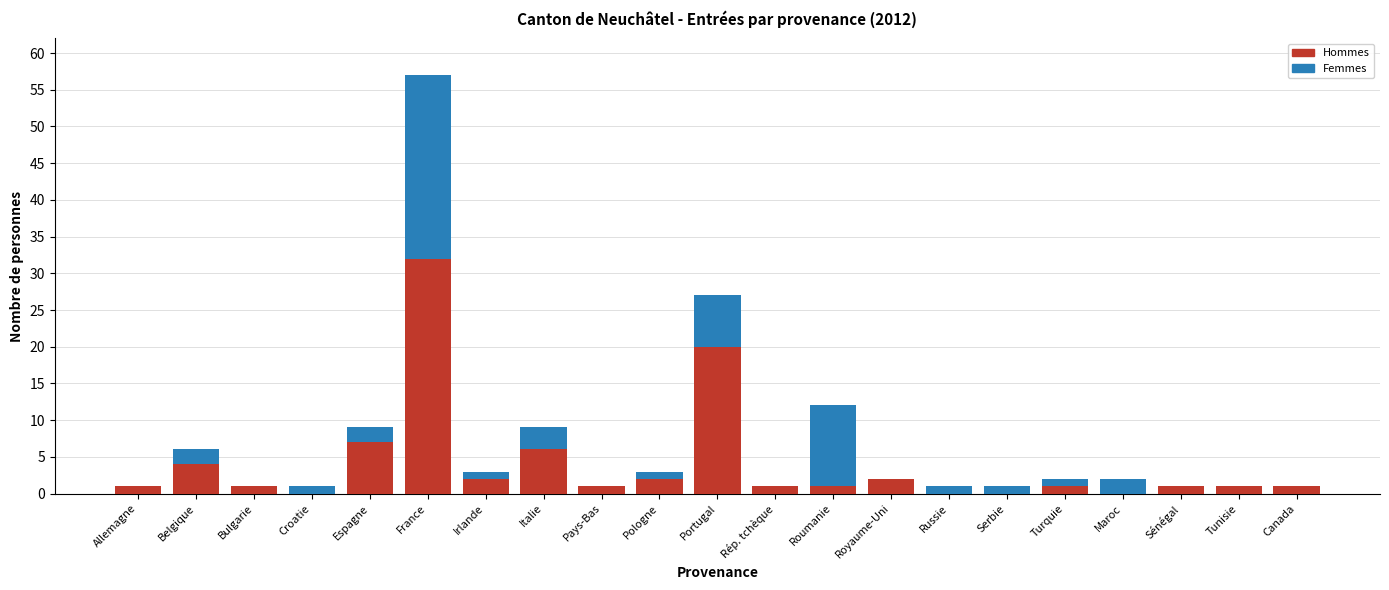

At which label does Hommes reach its peak?

France